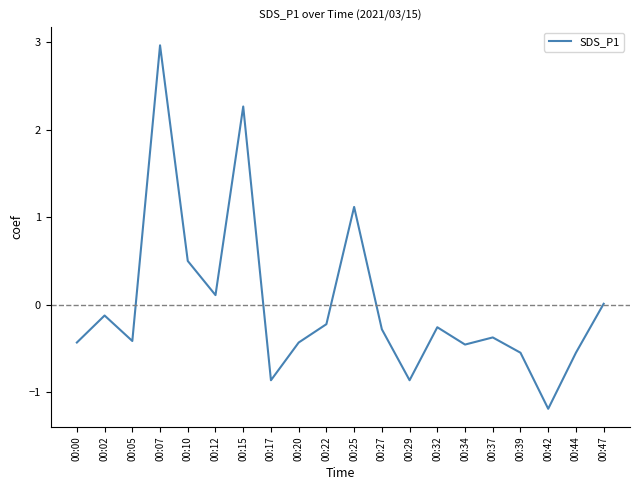

What is the change in value from 00:25 to 00:34?

-1.6